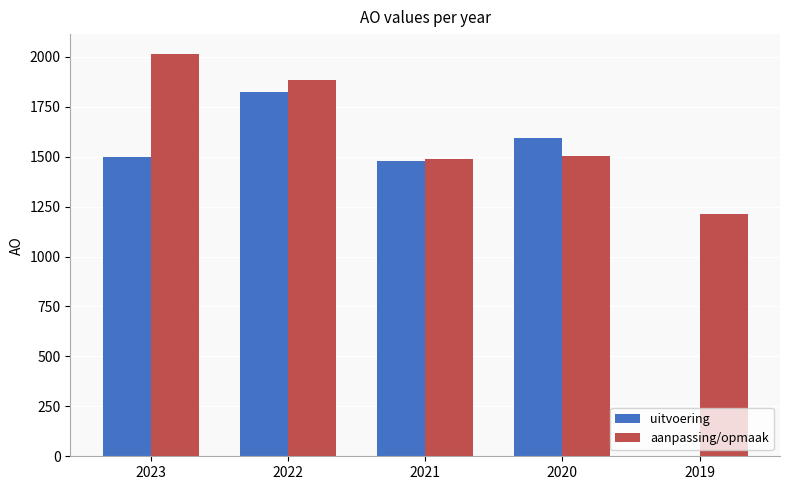

Which category has the highest value in the aanpassing/opmaak series?

2023